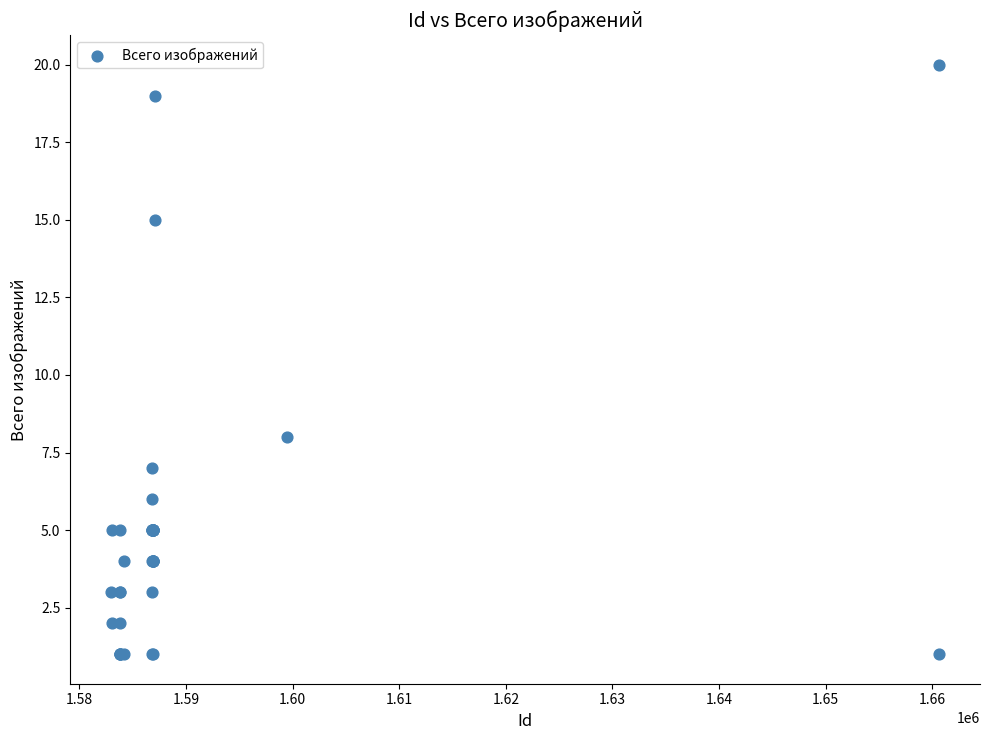

What Y value in the scatter plot is closest to 10?

8